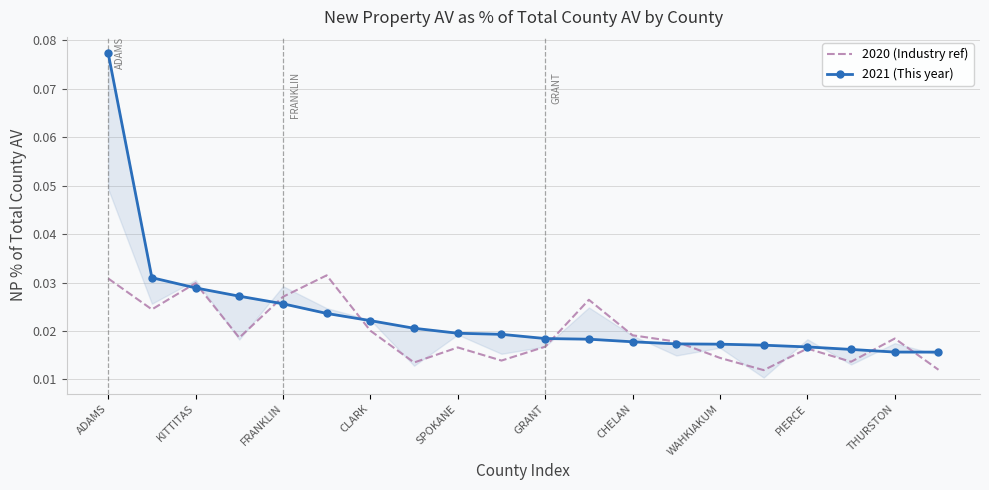

The value of 2021 (This year) at PIERCE is 0.0. True or false?

True